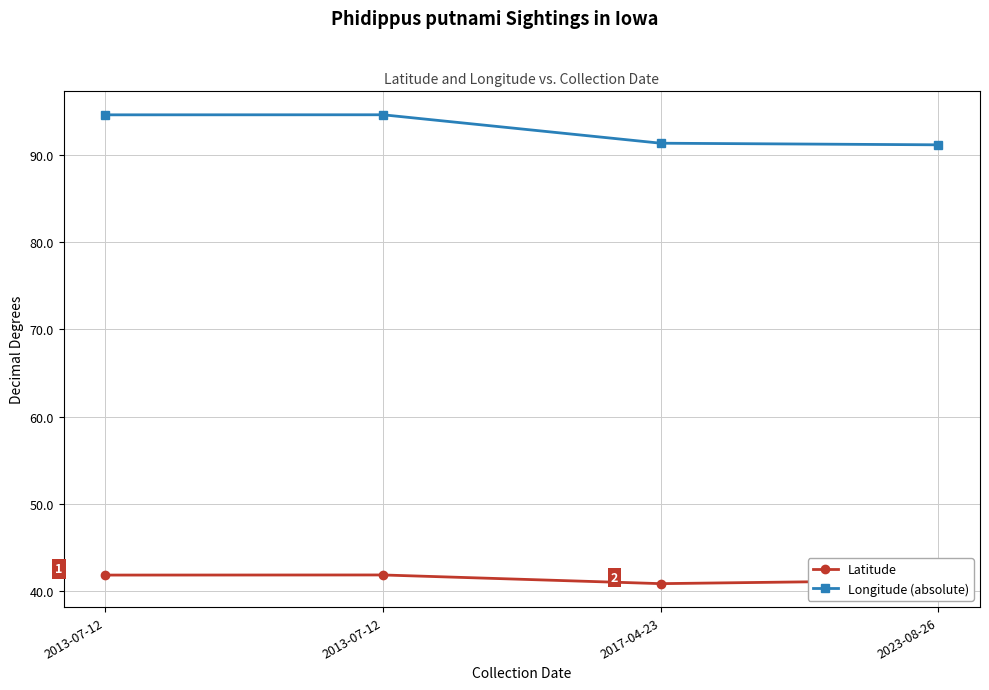

What are all the series names shown in the legend?

Latitude, Longitude (absolute)